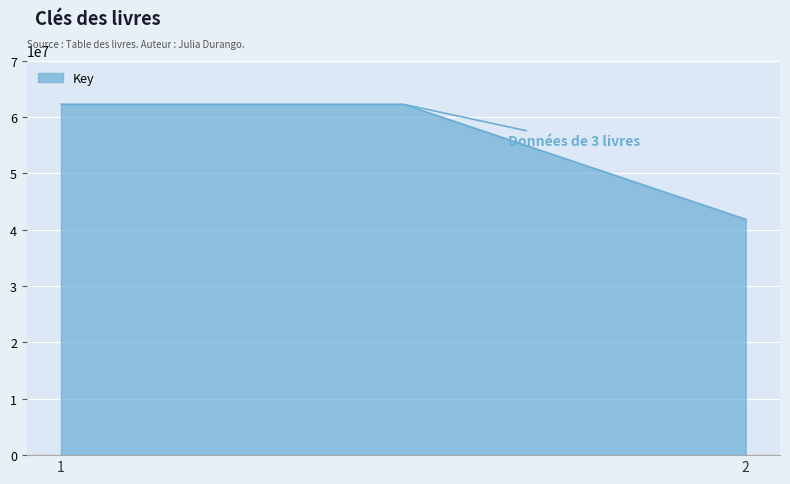

What is the maximum value shown in the chart?

62246313